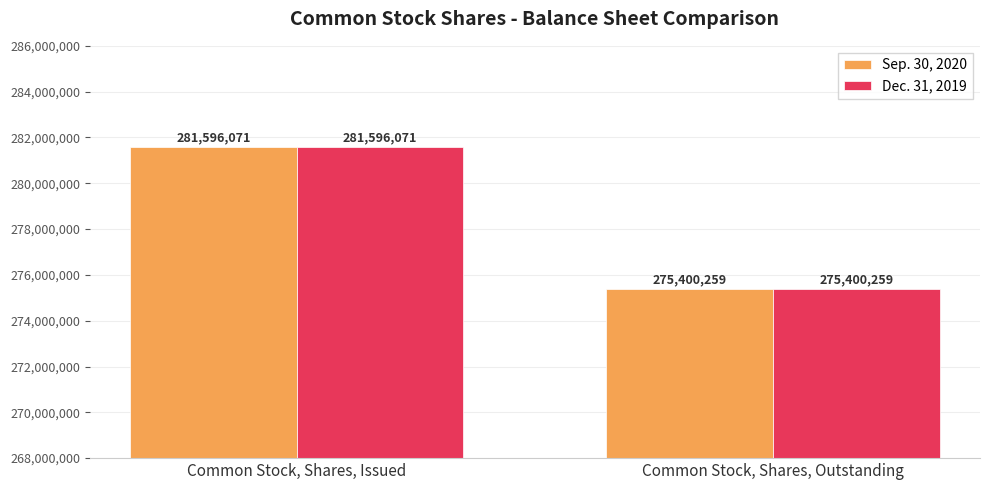

What is the difference between the Sep. 30, 2020 values at Common Stock, Shares, Outstanding and Common Stock, Shares, Issued?

6195812